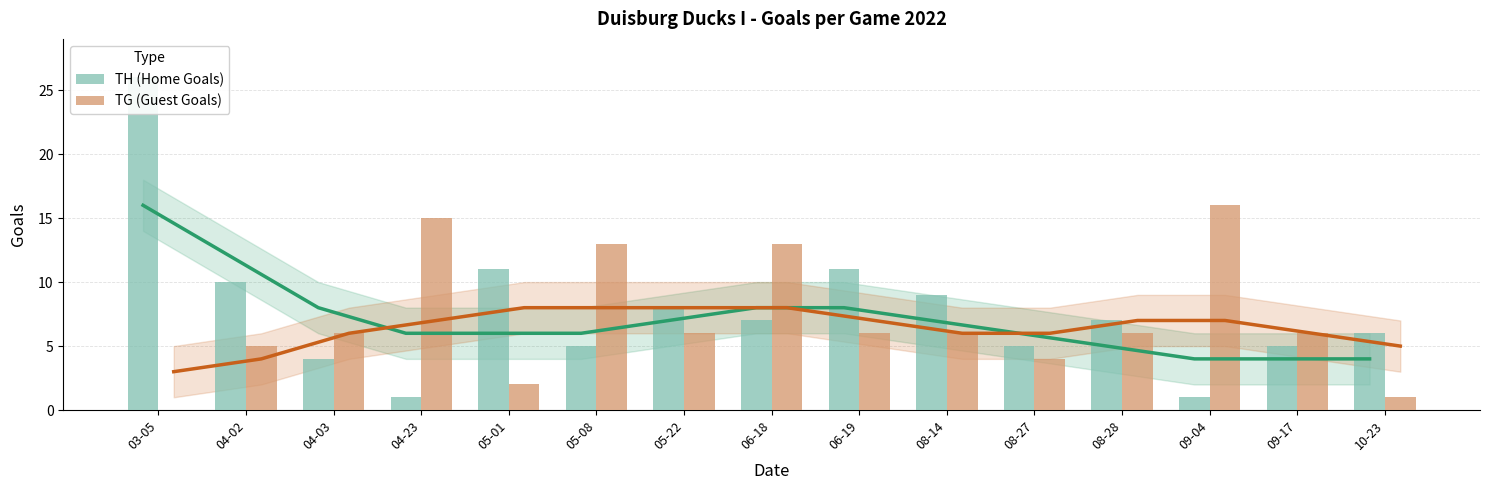

What is the difference between the maximum and second lowest values in the TG (Guest Goals) series?

15